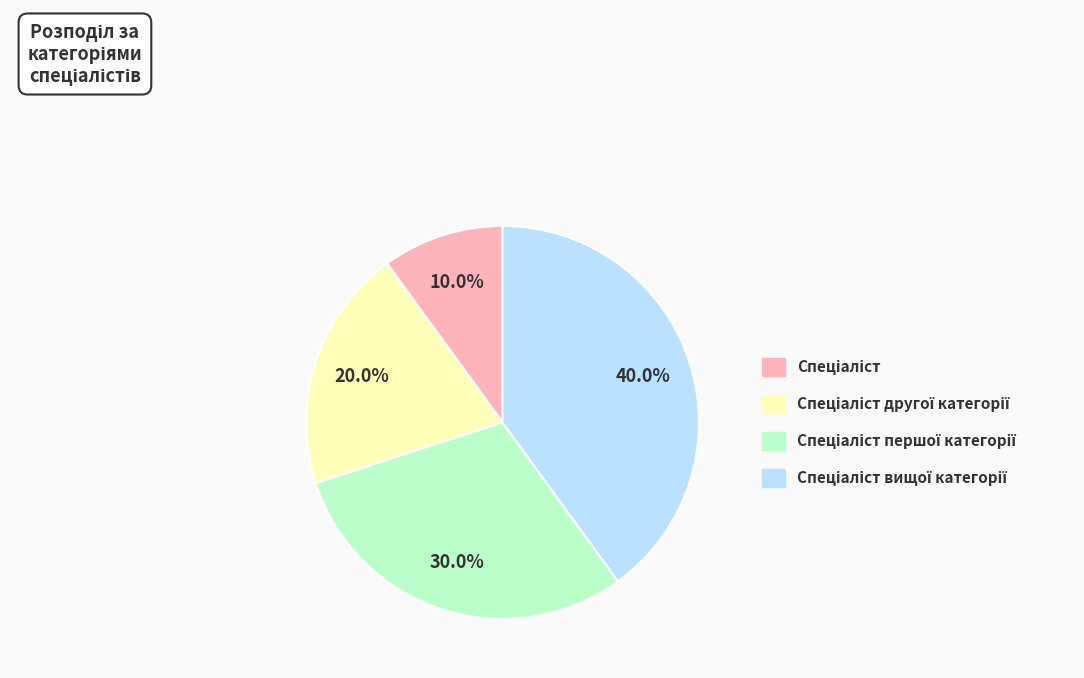

Is there a majority slice in this chart?

No